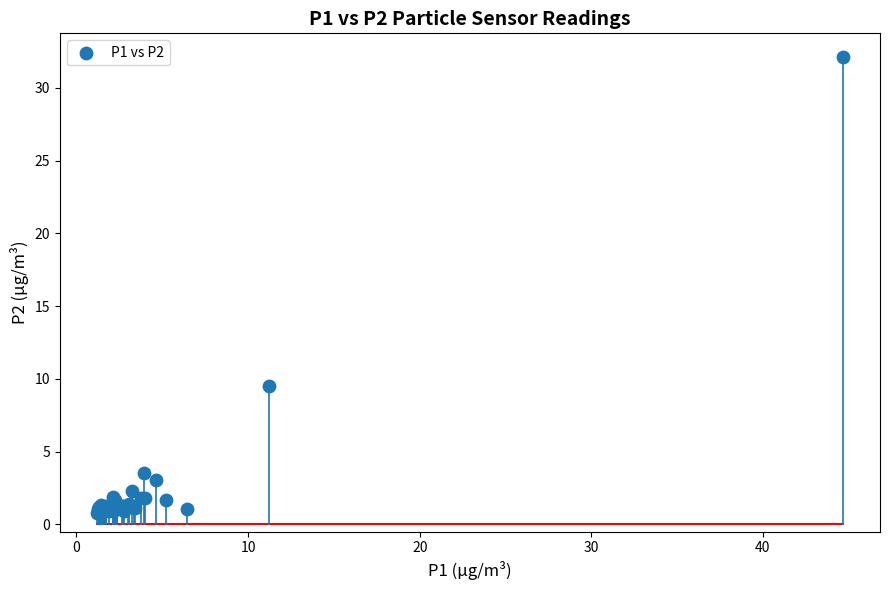

What Y value in the scatter plot is closest to 16?

9.5